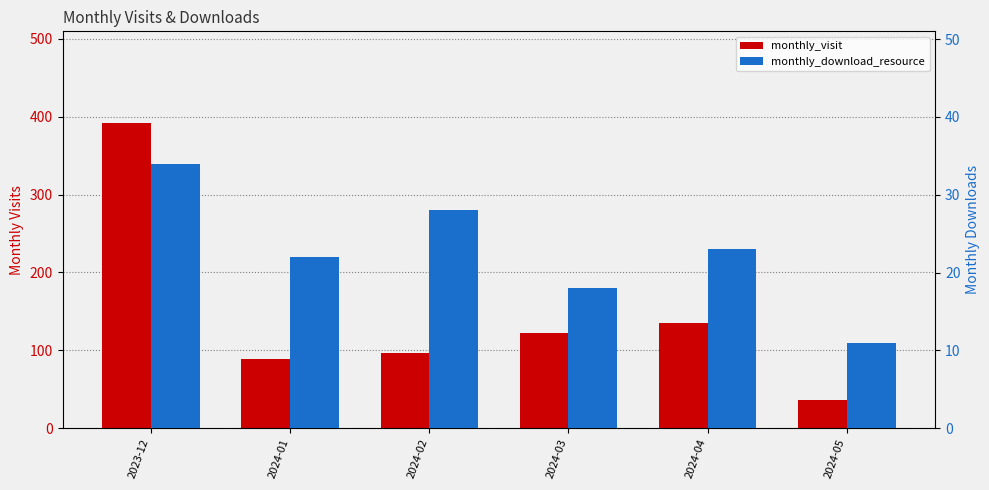

What is the greatest value displayed?

392